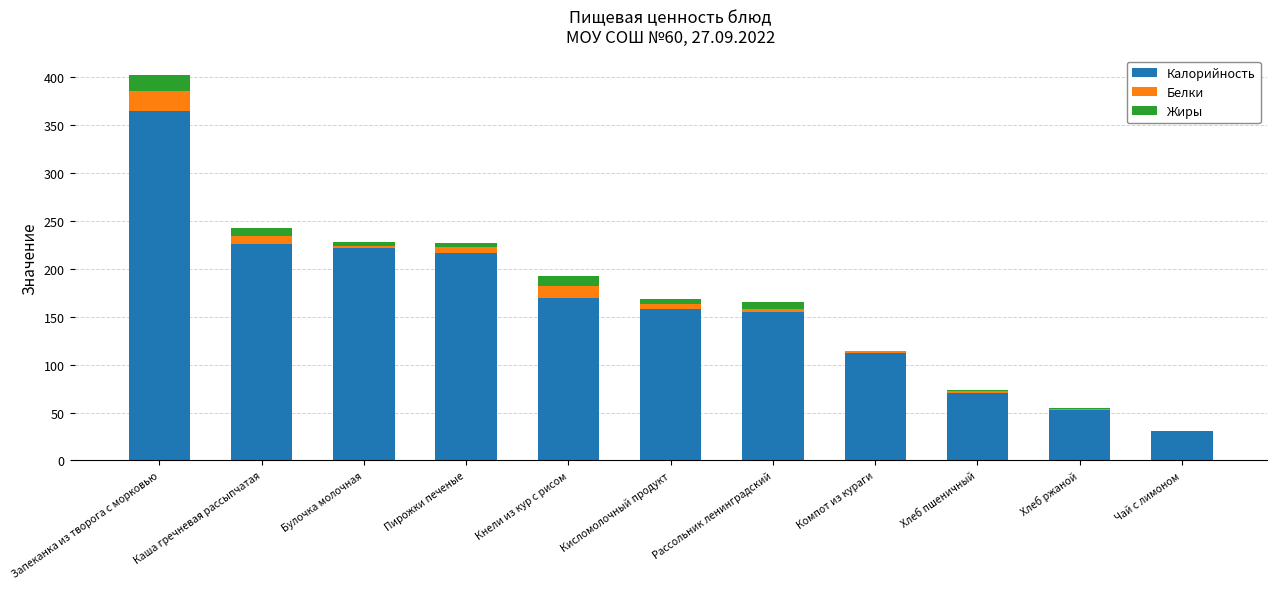

The Калорийность series shows 395.2 at Каша гречневая рассыпчатая. True or false?

False